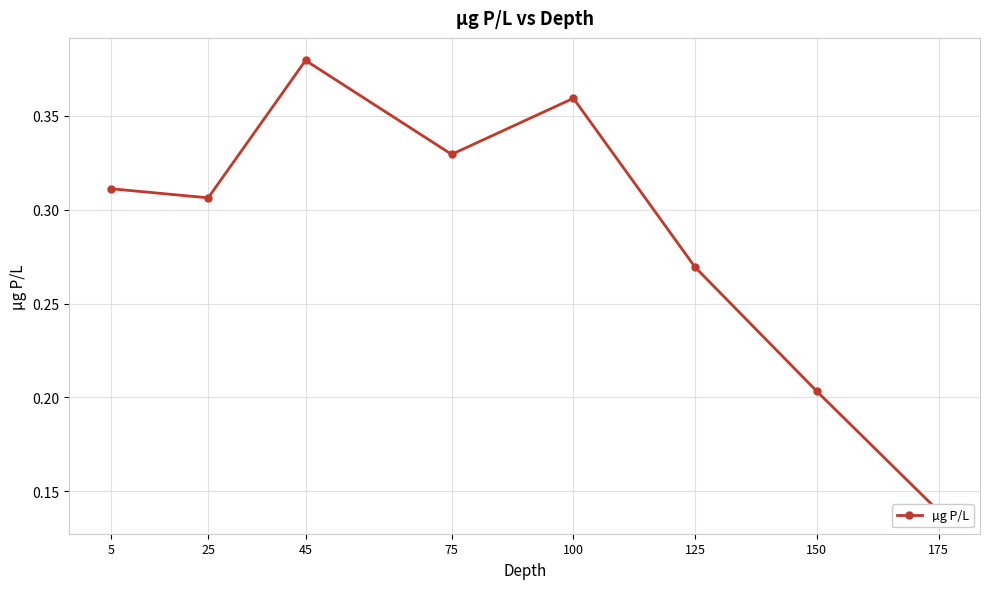

What is the sum of all values?

2.3